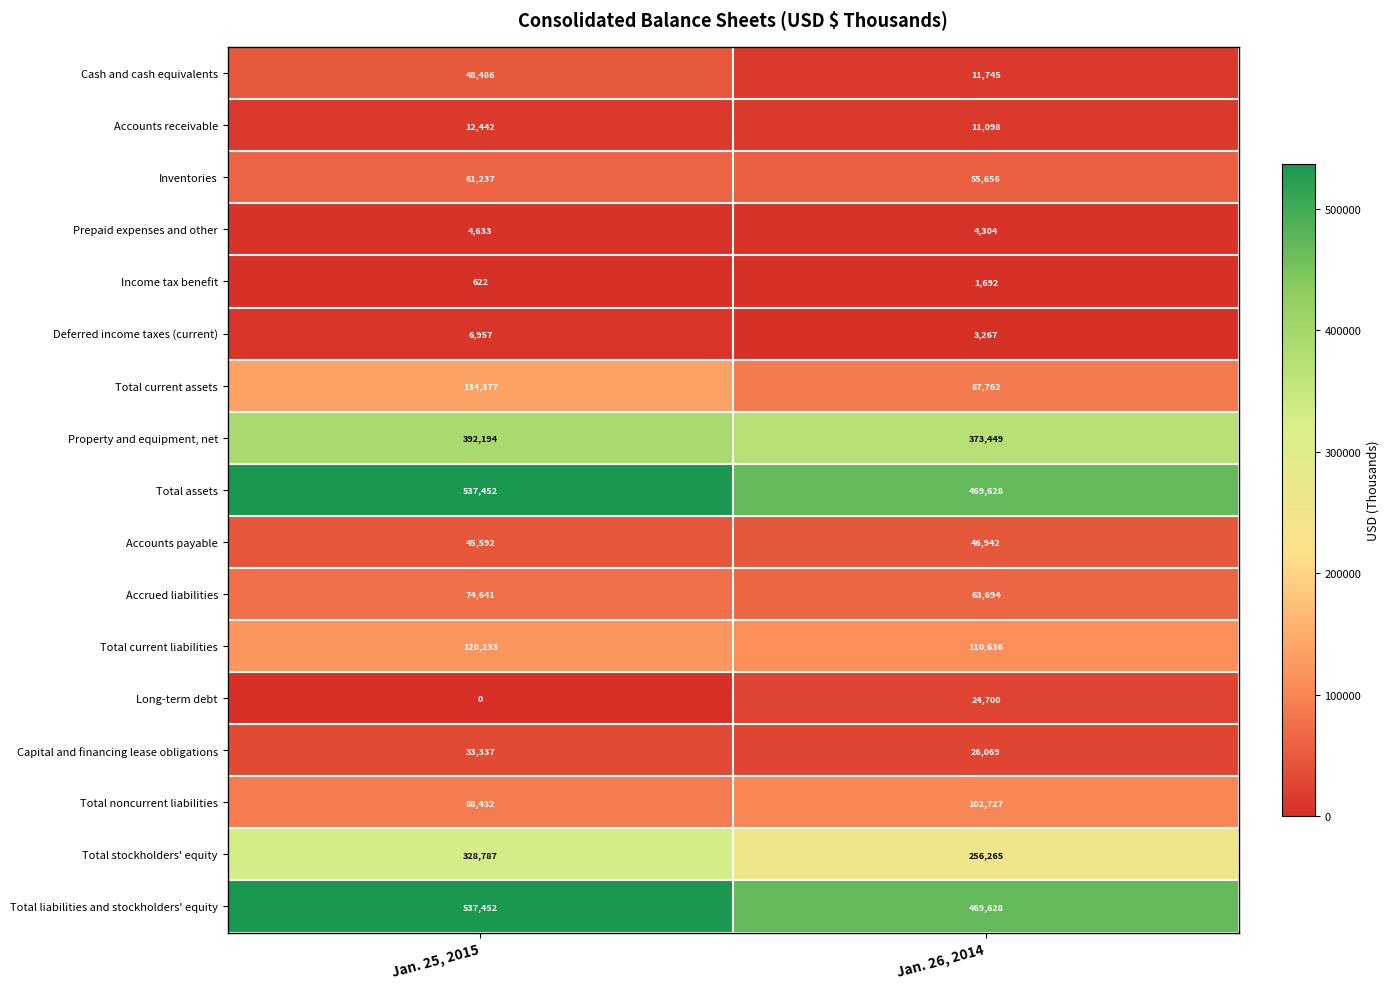

At which category is the sum across all series the highest?

Jan. 25, 2015